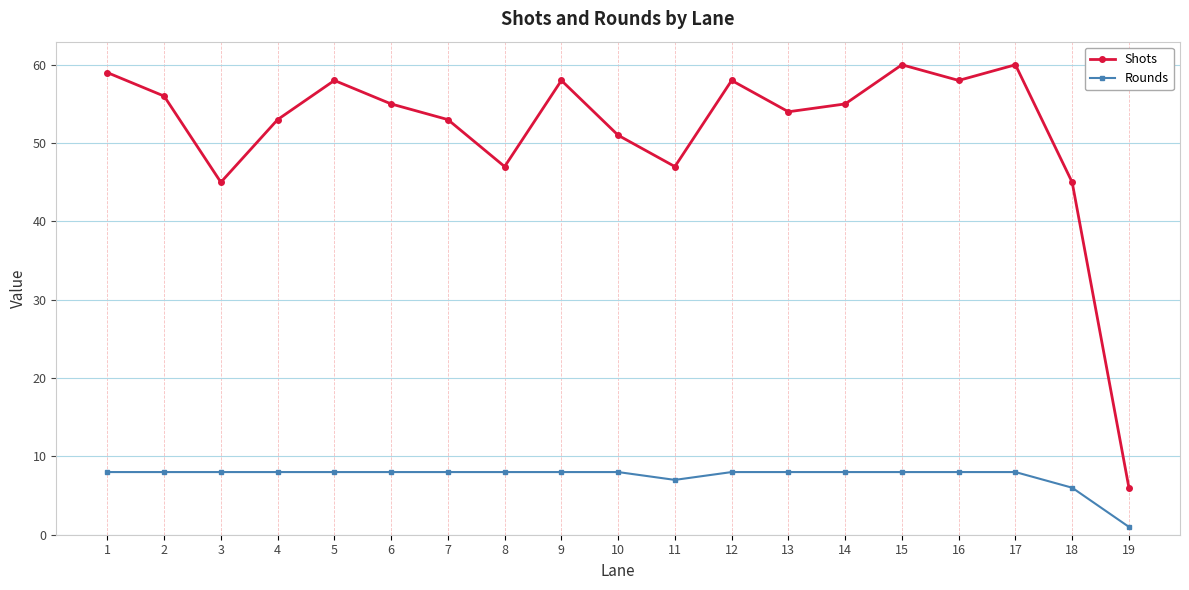

What is the sum of the Shots values at 14 and 13?

109